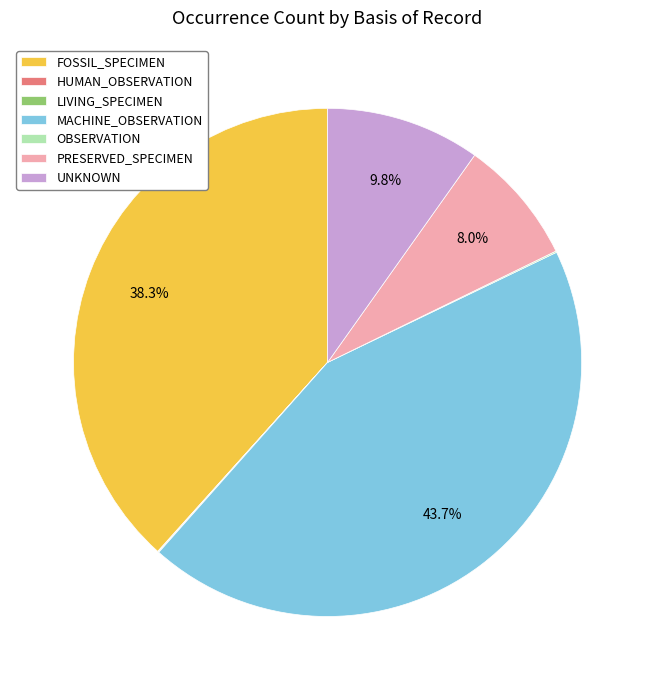

How much of the chart is everything except PRESERVED_SPECIMEN?

92.0%